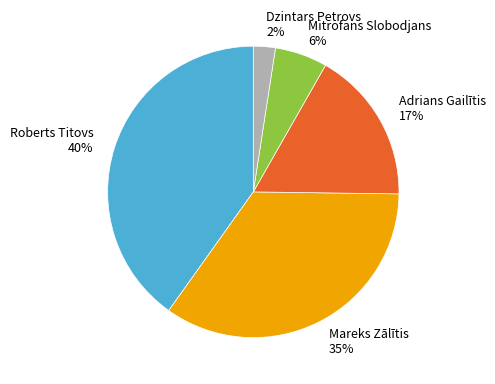

Does Adrians Gailītis 17% represent more than half of the total?

No